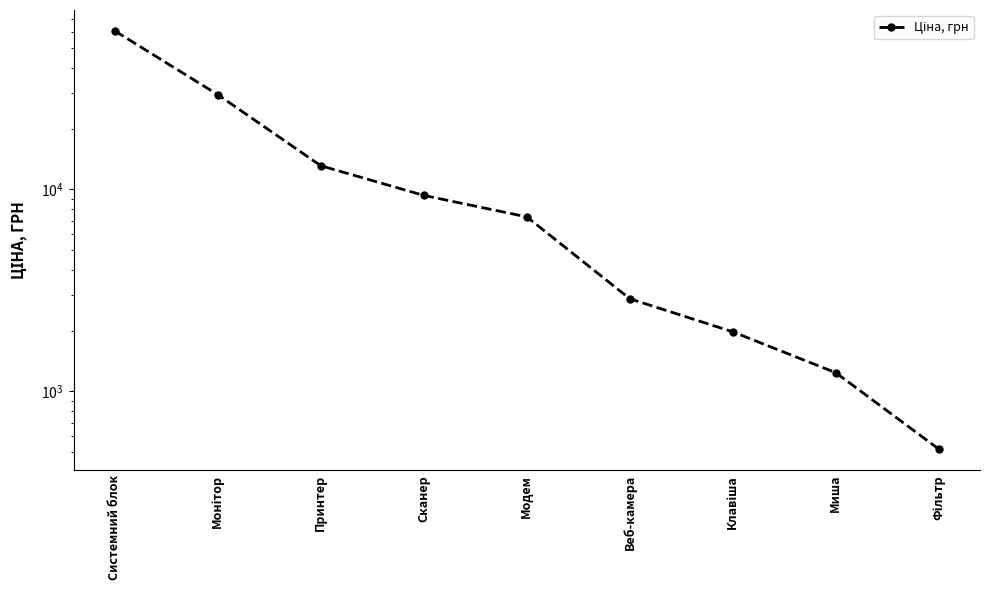

What is the ratio of the value at Монітор to the value at Сканер?

3.2